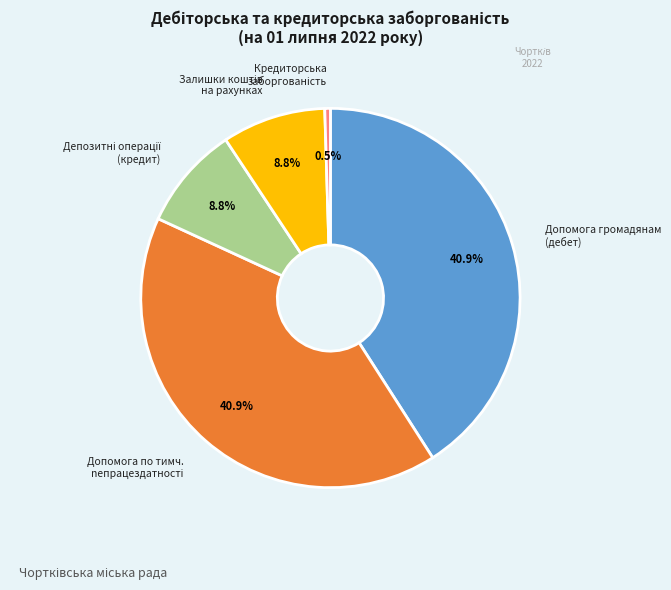

Is Допомога громадянам (дебет) the majority of the pie?

No